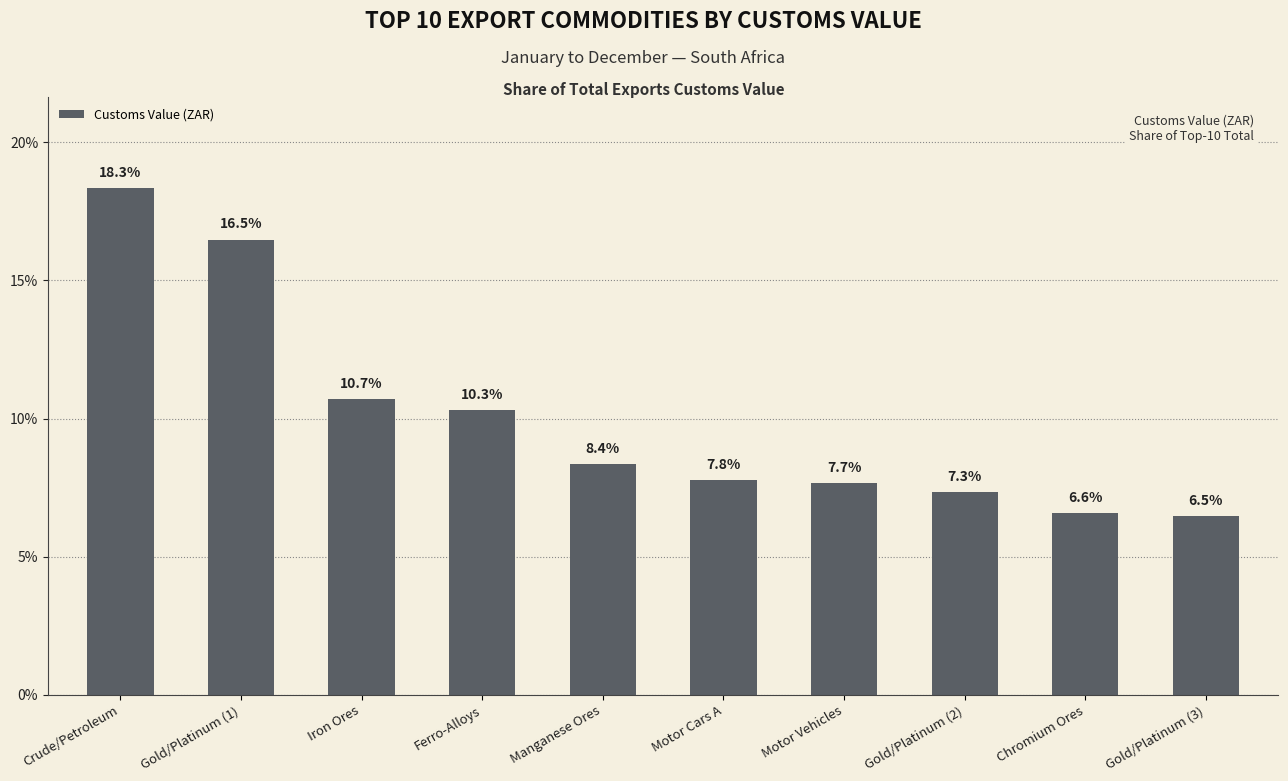

Which category has the highest value across all series?

Crude/Petroleum